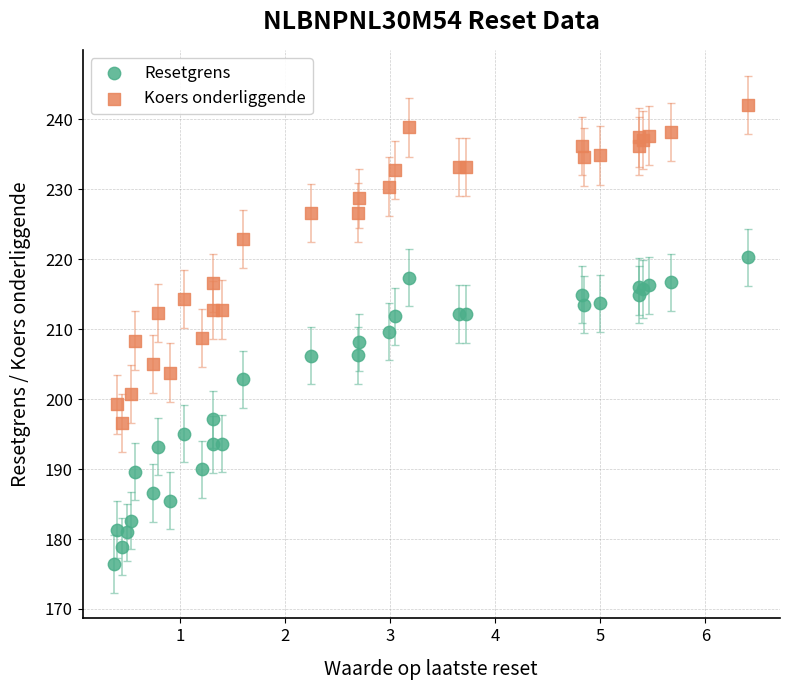

What are all the series names shown in the legend?

Resetgrens, Koers onderliggende